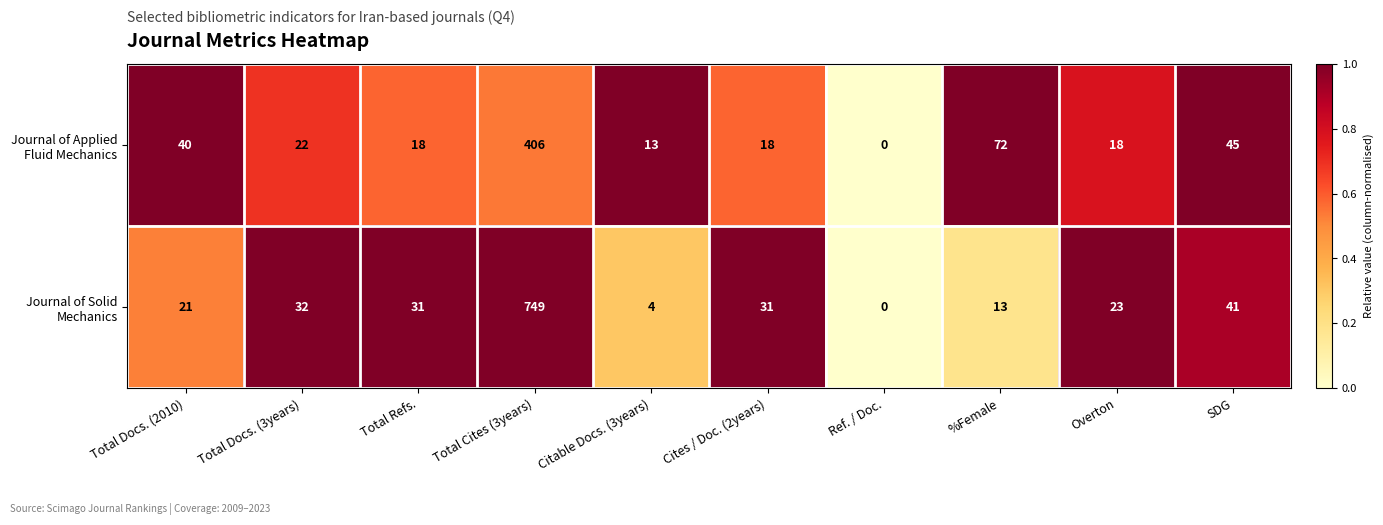

What is the greatest value displayed?

749